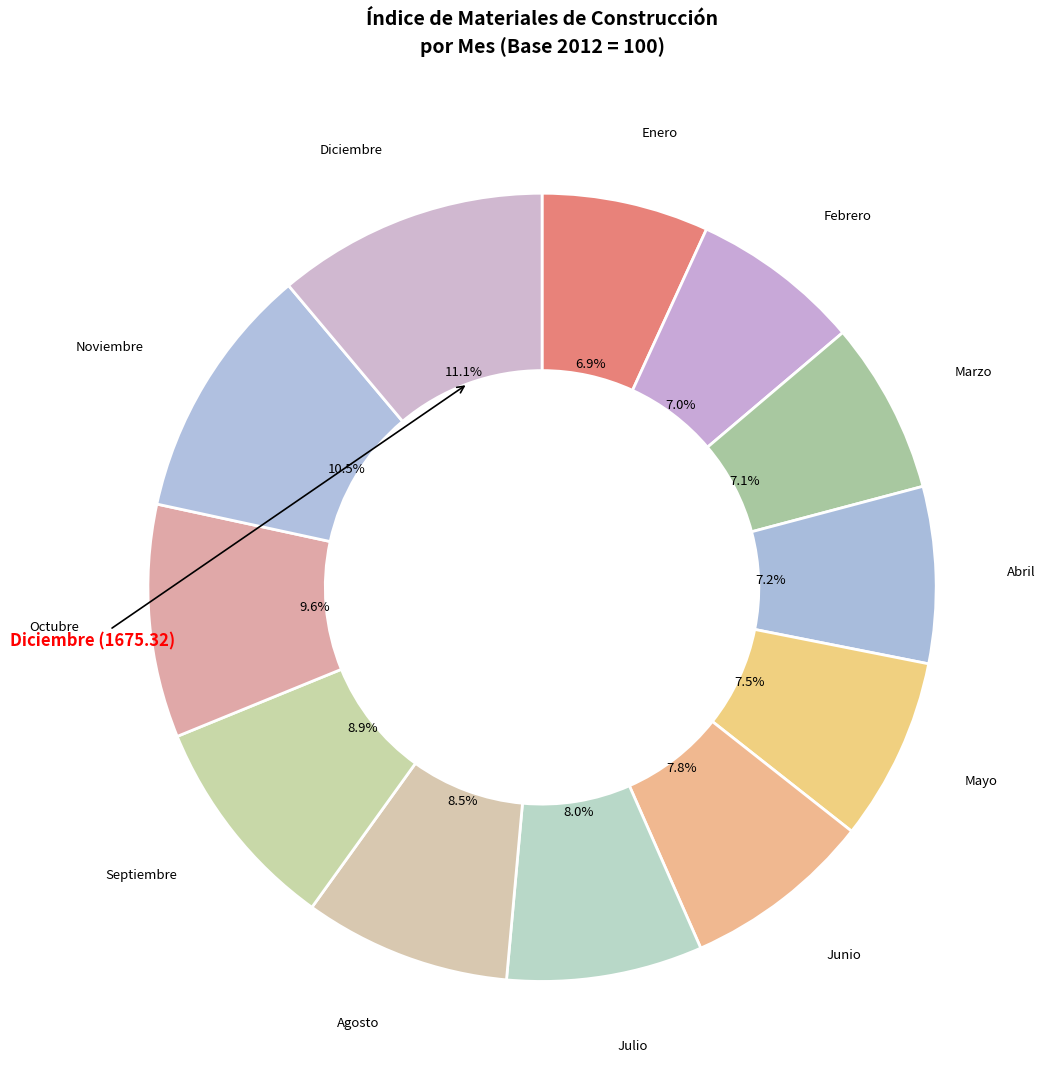

How many segments does this pie chart have?

12